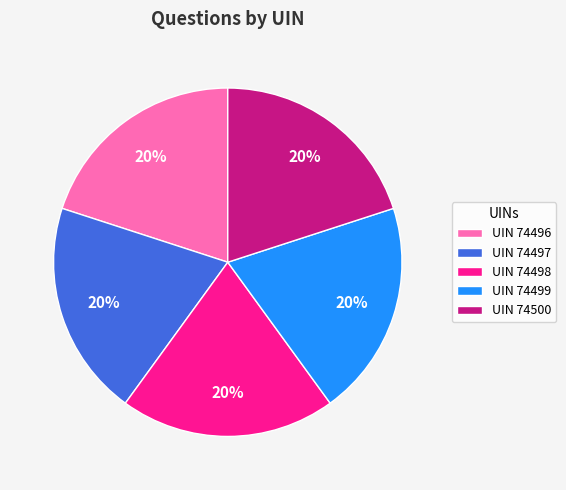

What is the ratio of the value at UIN 74500 to the value at UIN 74497?

1.0